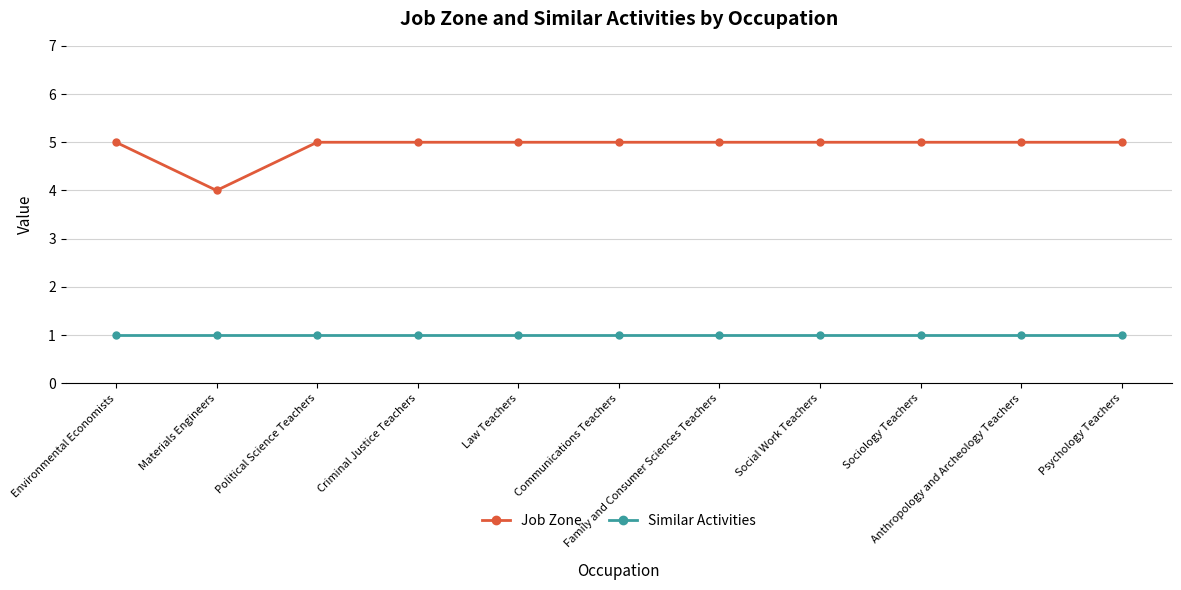

Count the Job Zone values in the range 5 to 6.

10